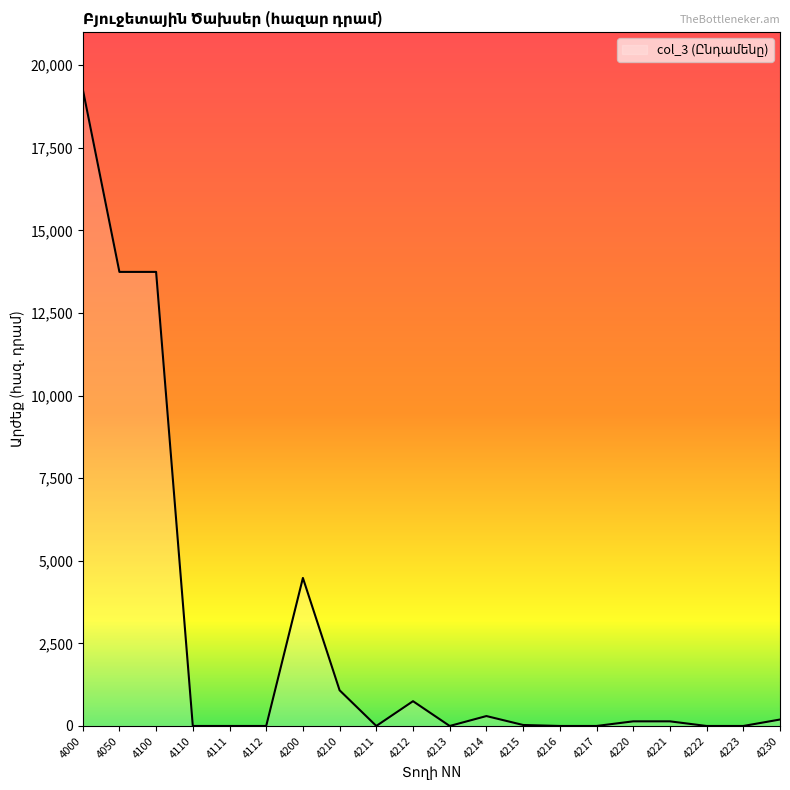

Where does the data first go above 140?

4000